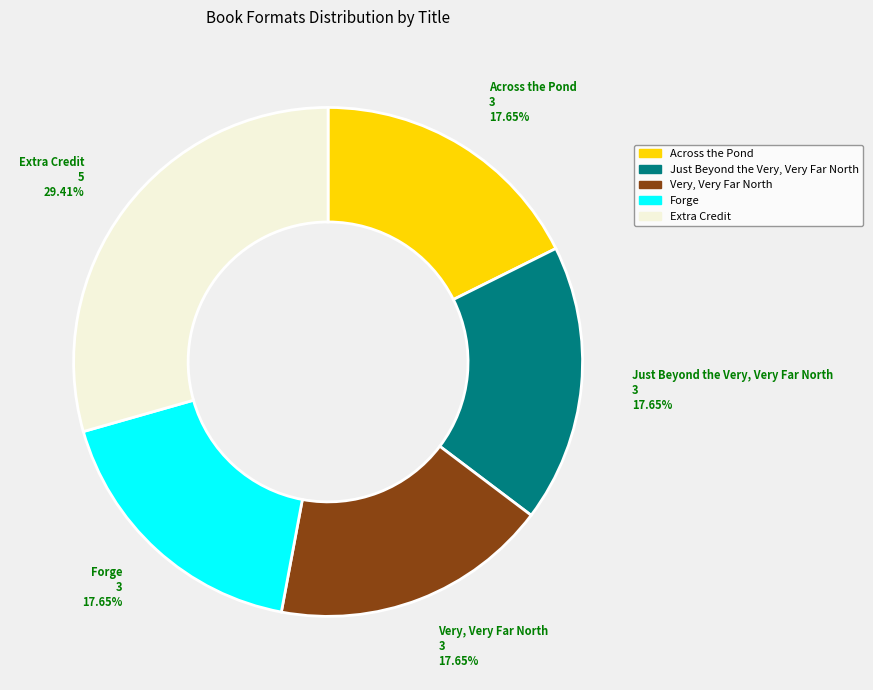

To the nearest percent, what is the difference between the largest and smallest slice percentages?

12%